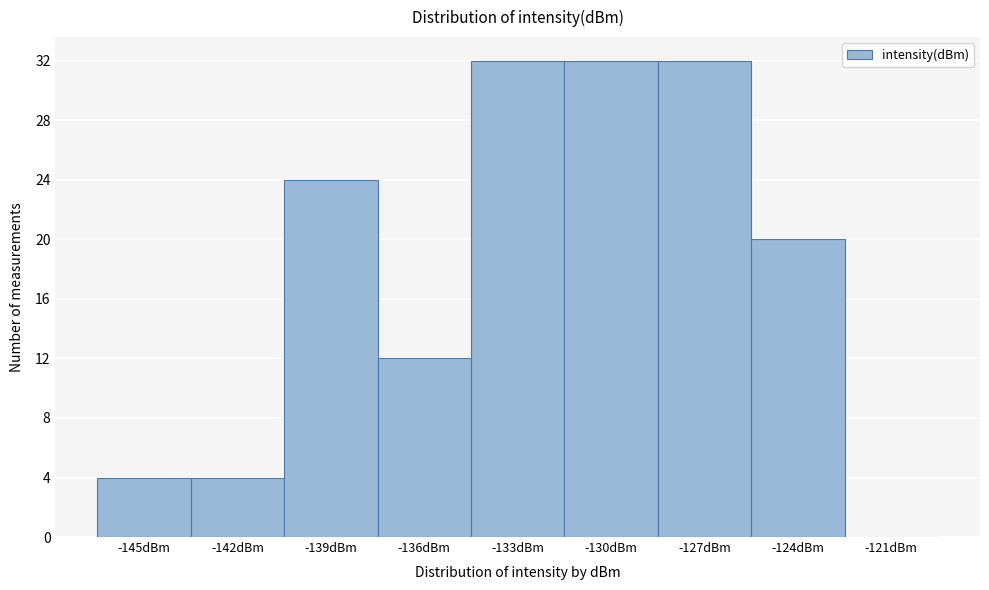

Reading right to left, list all the values displayed in this chart.

-121dBm=0	-124dBm=20	-127dBm=32	-130dBm=32	-133dBm=32	-136dBm=12	-139dBm=24	-142dBm=4	-145dBm=4